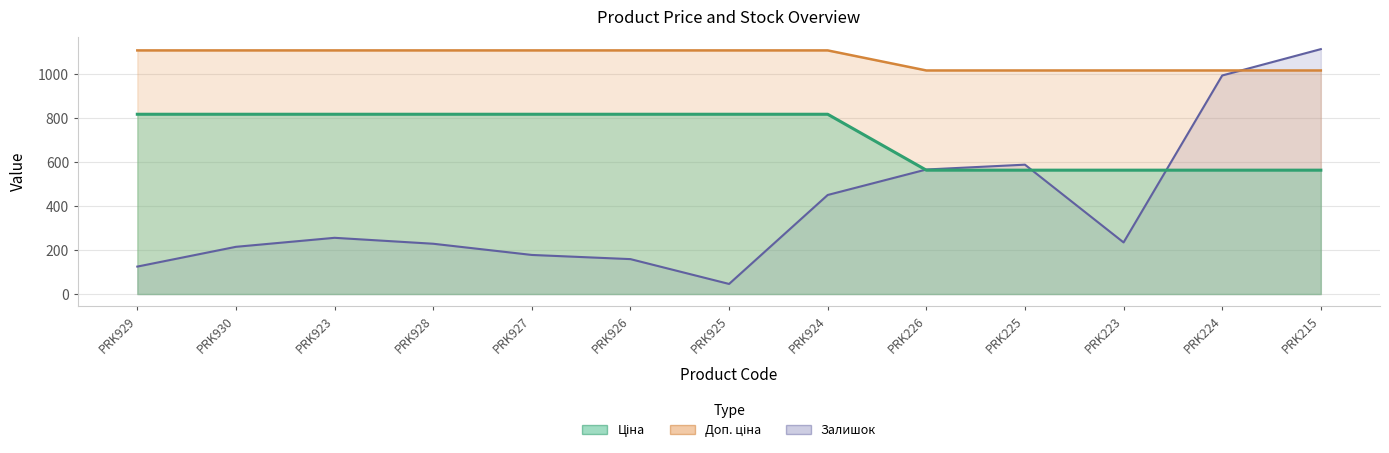

What is the difference between the maximum and minimum values in the Залишок series?

1069.0